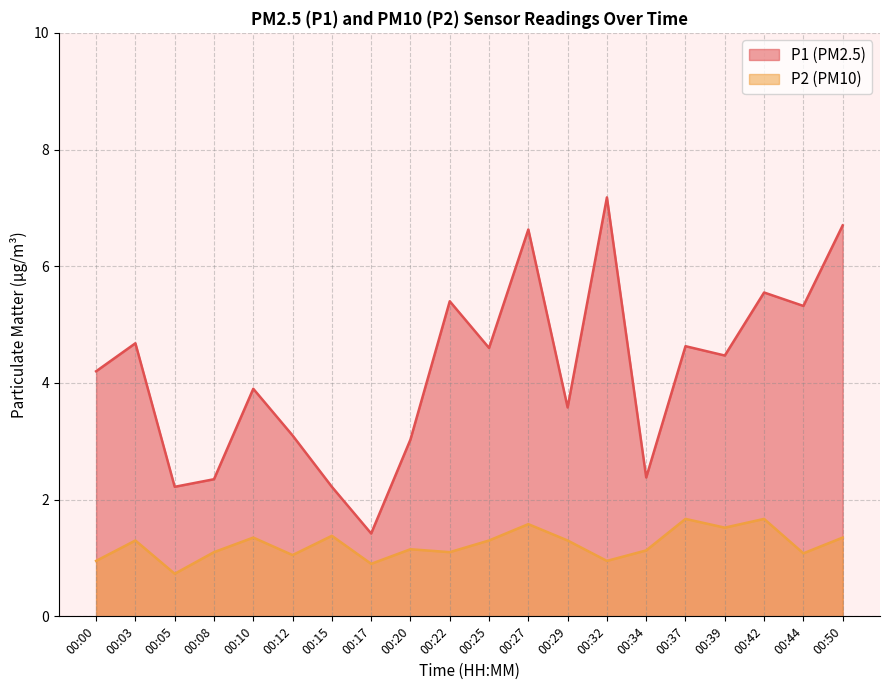

The P1 series shows 4.6 at 00:25. True or false?

True